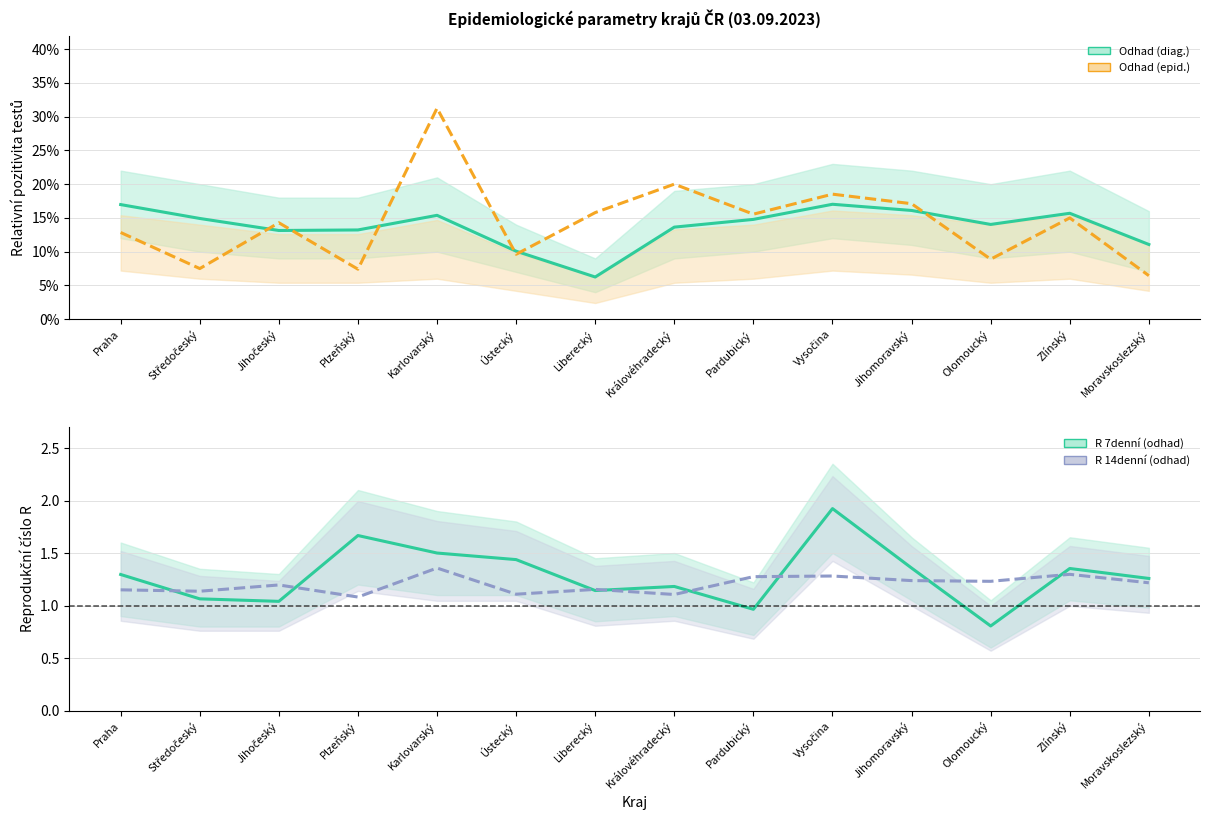

What is the label of the 11th point from the left?

Jihomoravský